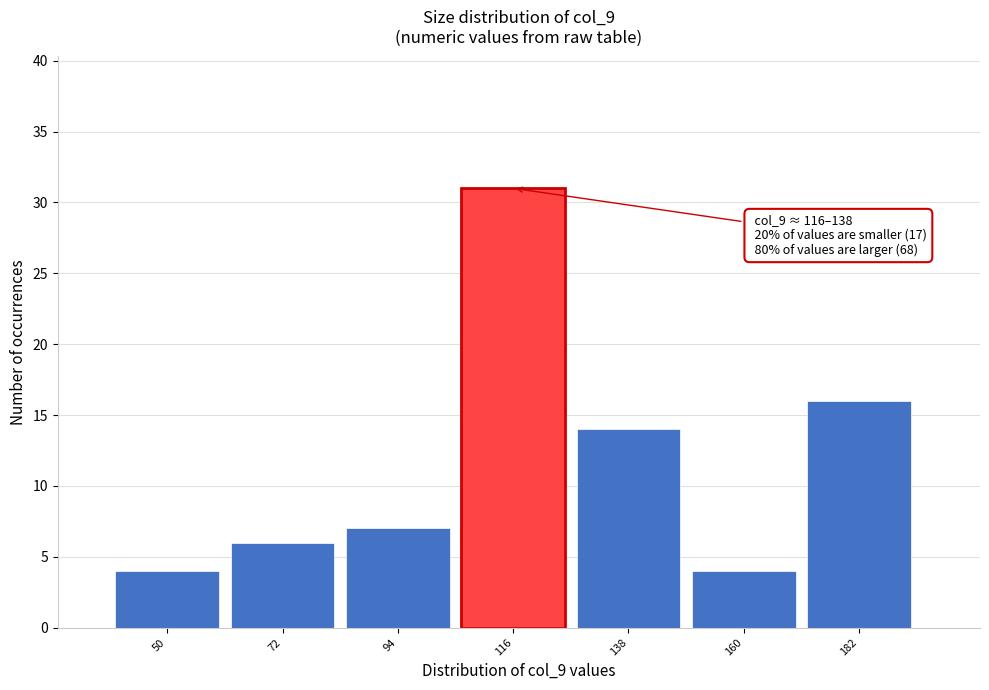

Reading left to right, list all the values displayed in this chart.

4	6	7	31	14	4	16